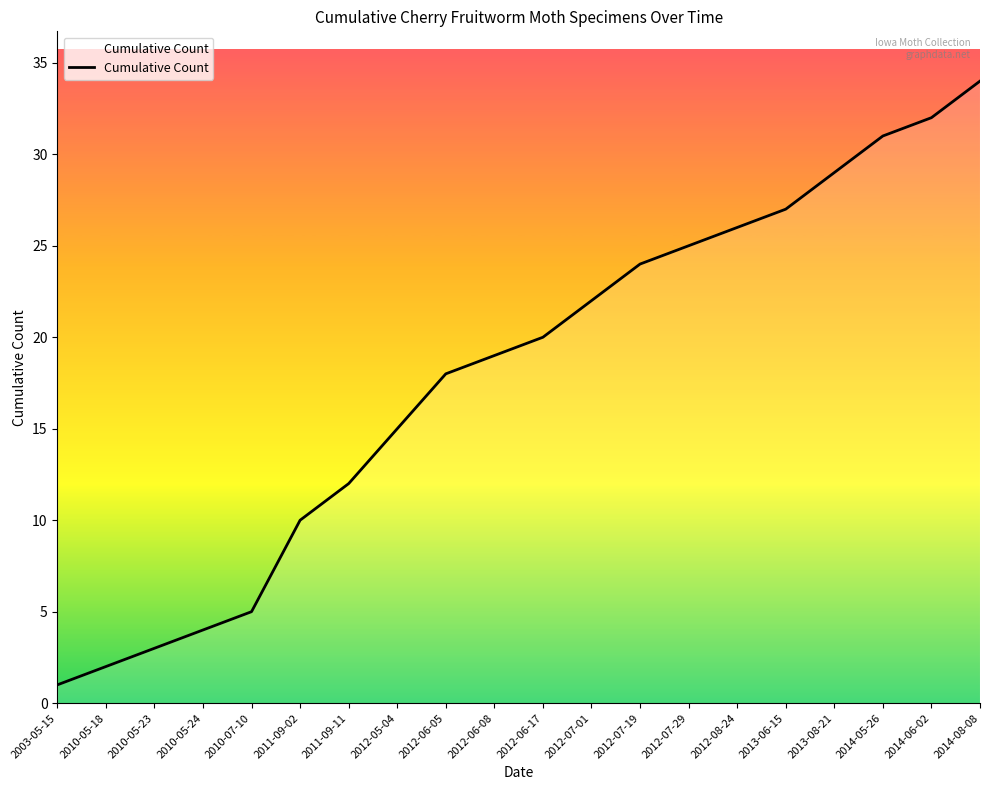

What is the sum of all values?

359